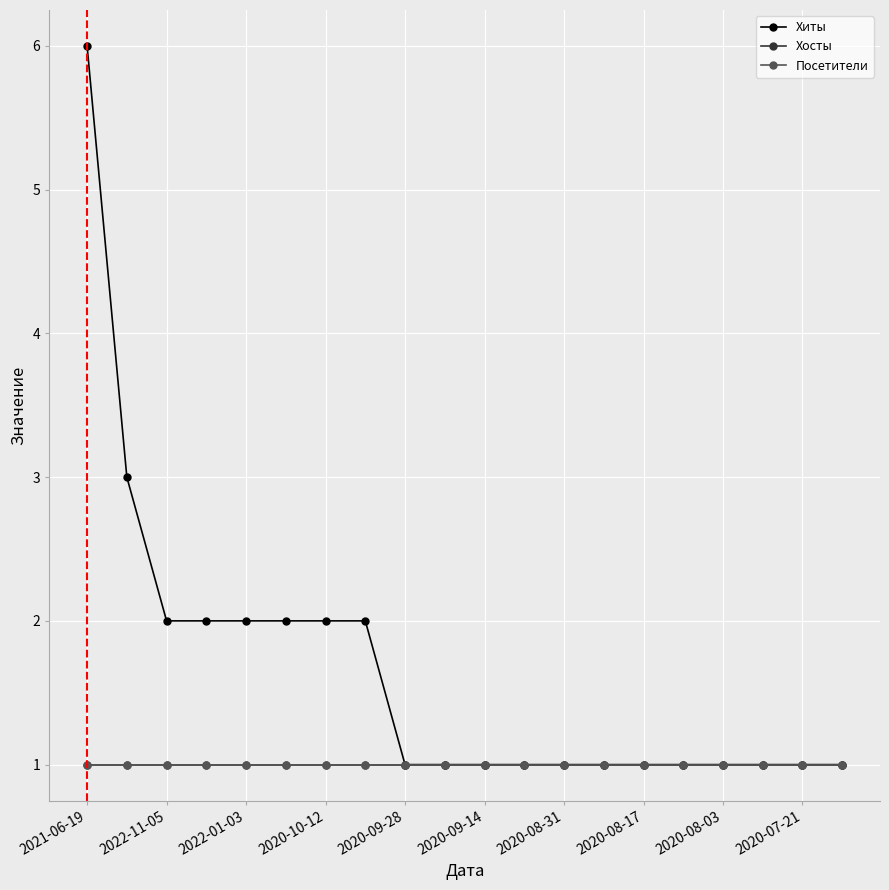

True or false: Хиты and Посетители cross at least once.

False